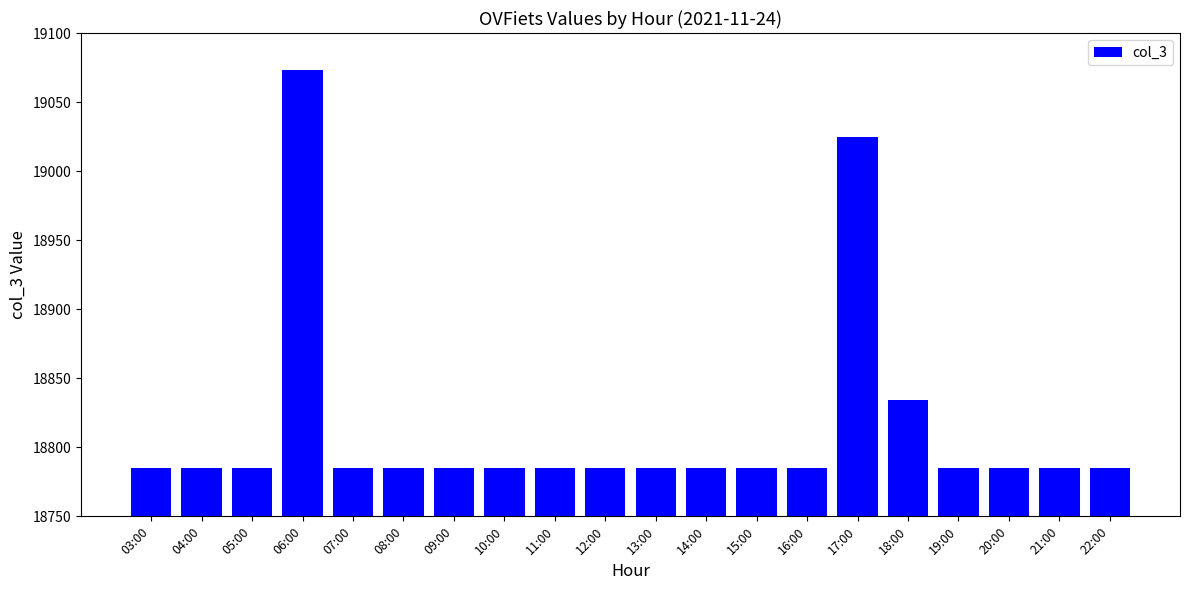

What is the label of the 5th bar from the right?

18:00